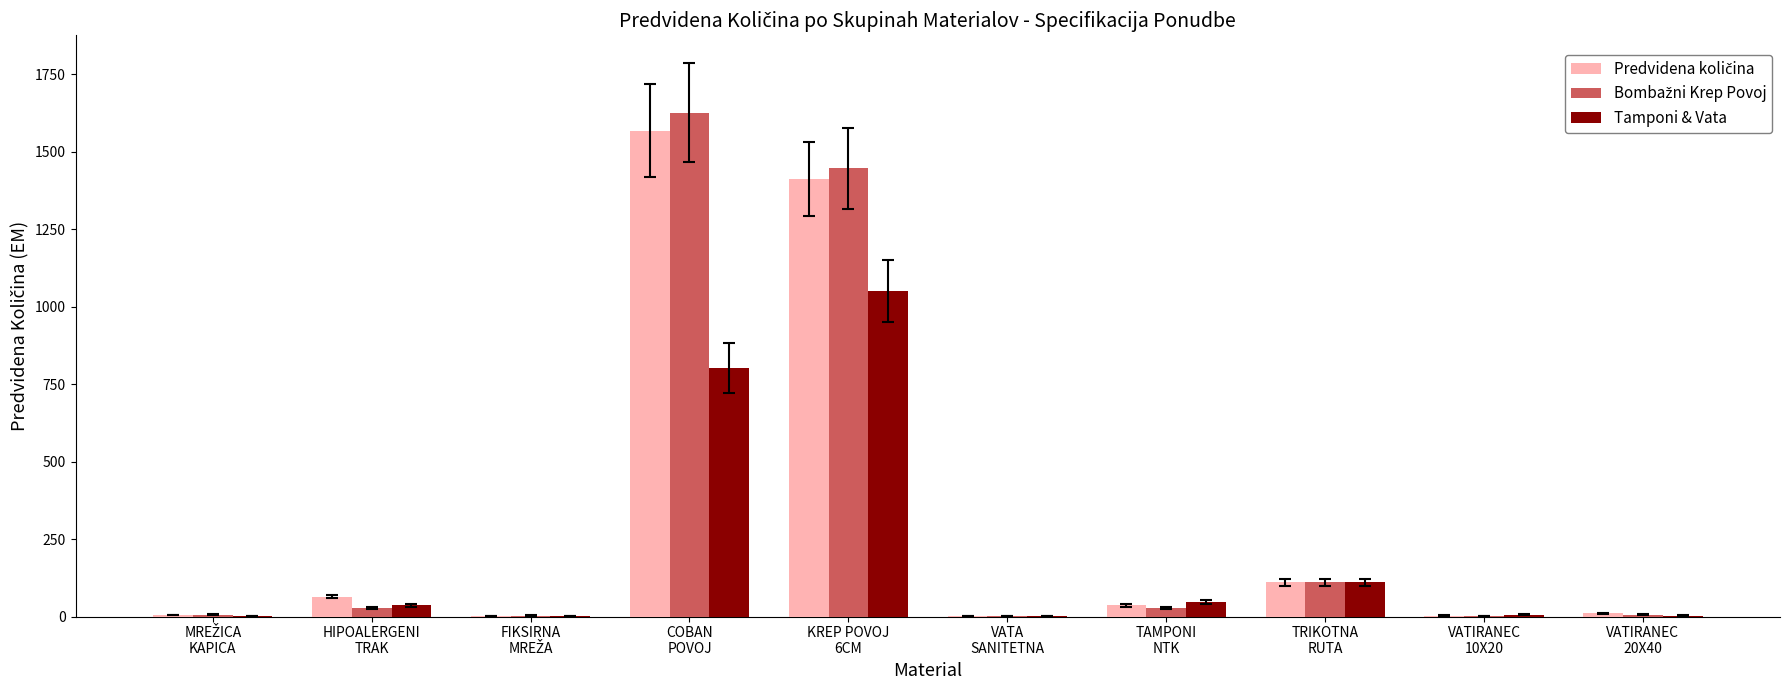

Are the bars horizontal?

No